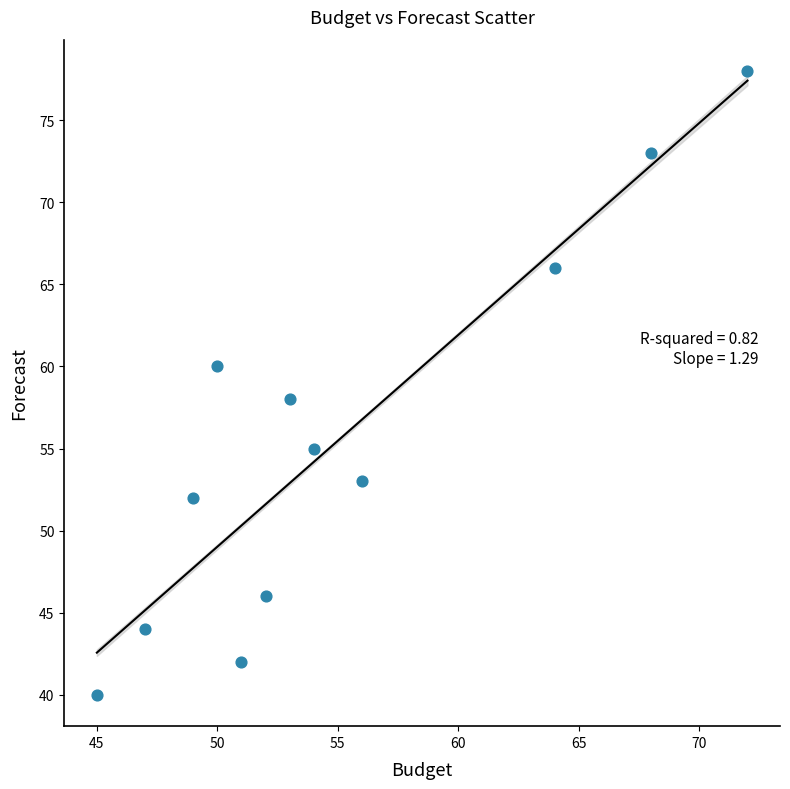

What is the range of Y values (max minus min)?

38